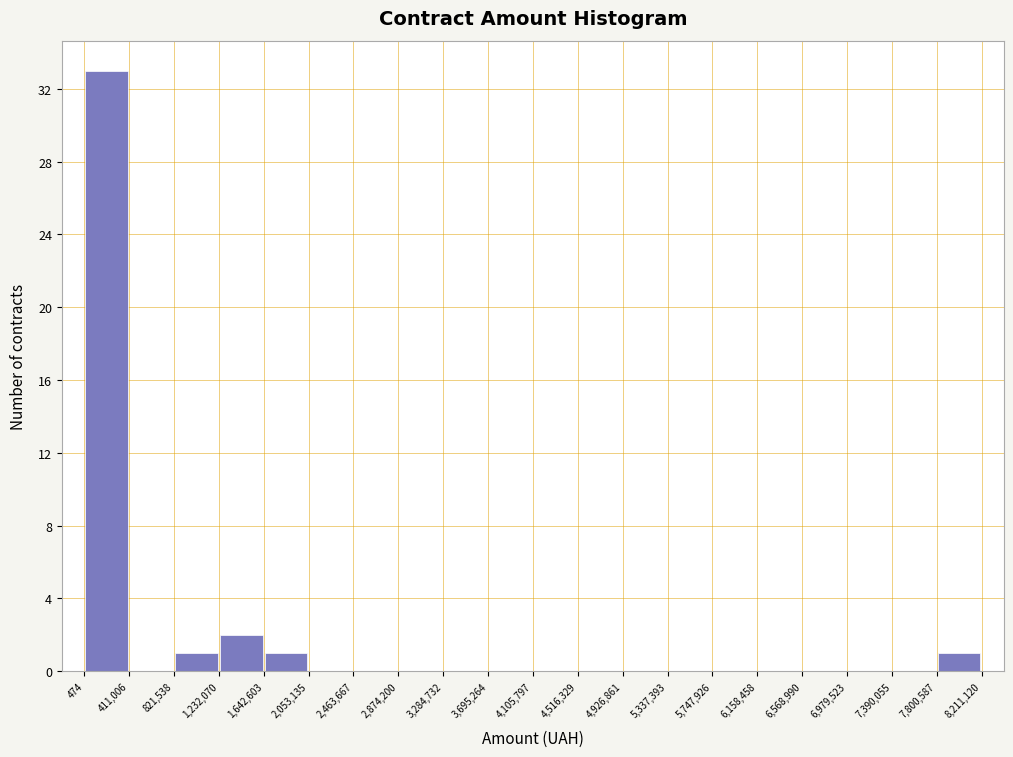

Reading left to right, list every bar in this chart as the range it spans on the x-axis followed by its height. The values are not printed on the chart, so give them approximately, as read against the axis.

474 to 411,006: 33
411,006 to 821,538: 0
821,538 to 1,232,070: 1
1,232,070 to 1,642,603: 2
1,642,603 to 2,053,135: 1
2,053,135 to 2,463,667: 0
2,463,667 to 2,874,200: 0
2,874,200 to 3,284,732: 0
3,284,732 to 3,695,264: 0
3,695,264 to 4,105,797: 0
4,105,797 to 4,516,329: 0
4,516,329 to 4,926,861: 0
4,926,861 to 5,337,393: 0
5,337,393 to 5,747,926: 0
5,747,926 to 6,158,458: 0
6,158,458 to 6,568,990: 0
6,568,990 to 6,979,523: 0
6,979,523 to 7,390,055: 0
7,390,055 to 7,800,587: 0
7,800,587 to 8,211,120: 1